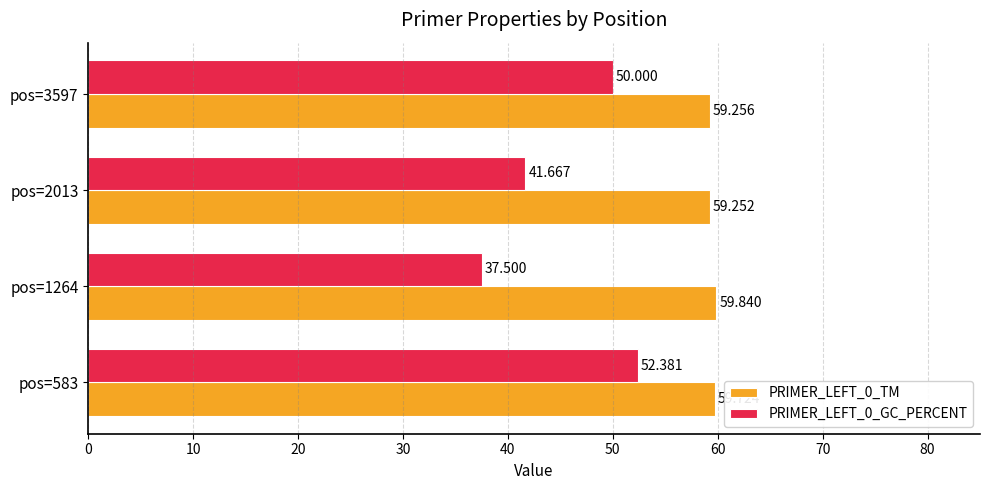

Is the value of PRIMER_LEFT_0_TM at pos=583 greater than the value of PRIMER_LEFT_0_GC_PERCENT at pos=3597?

Yes